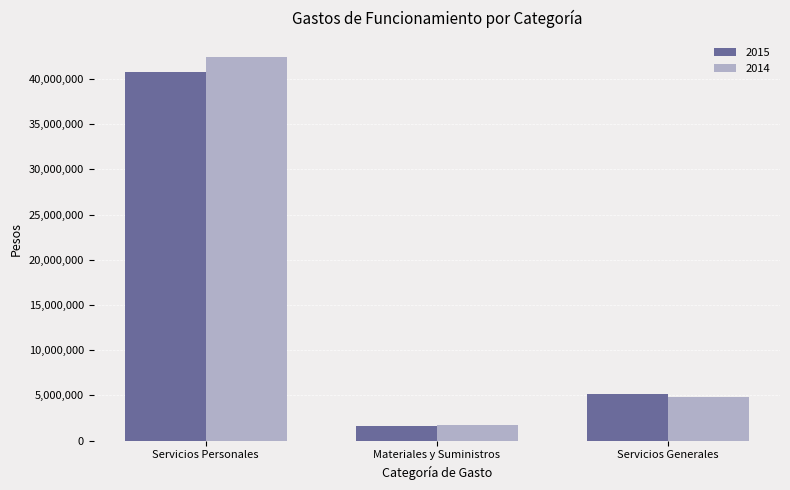

Which series has the widest spread of values?

2014